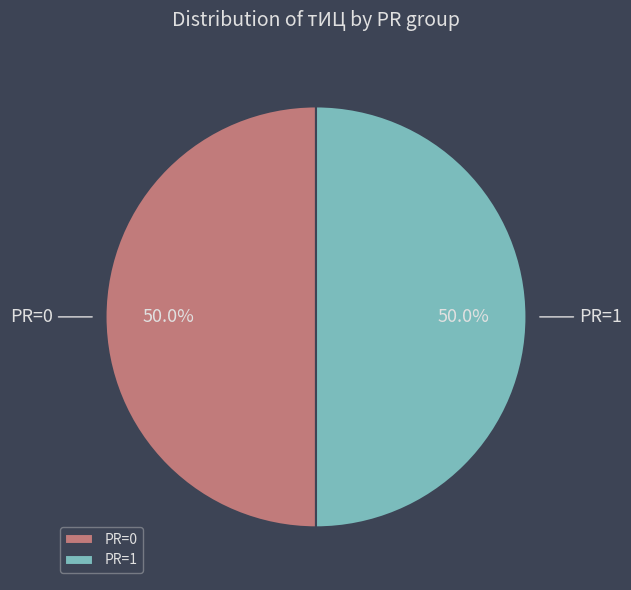

How much of the chart is everything except PR=1?

50.0%